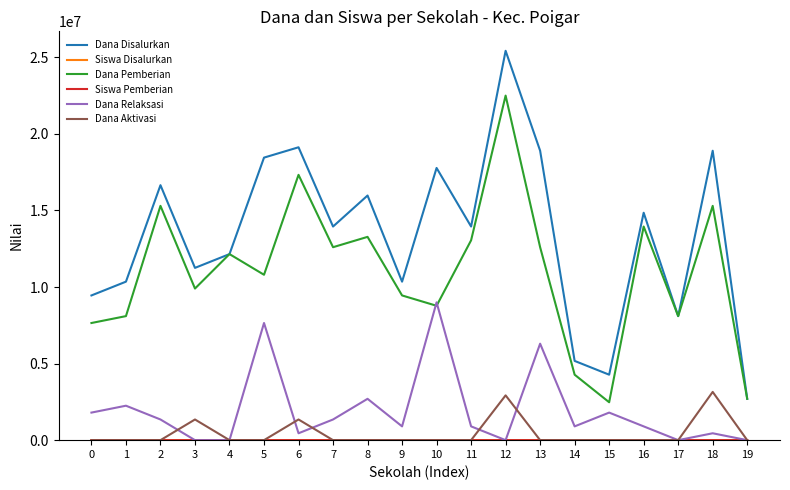

Is the value of Dana Disalurkan at 7 greater than the value of Dana Relaksasi at 3?

Yes